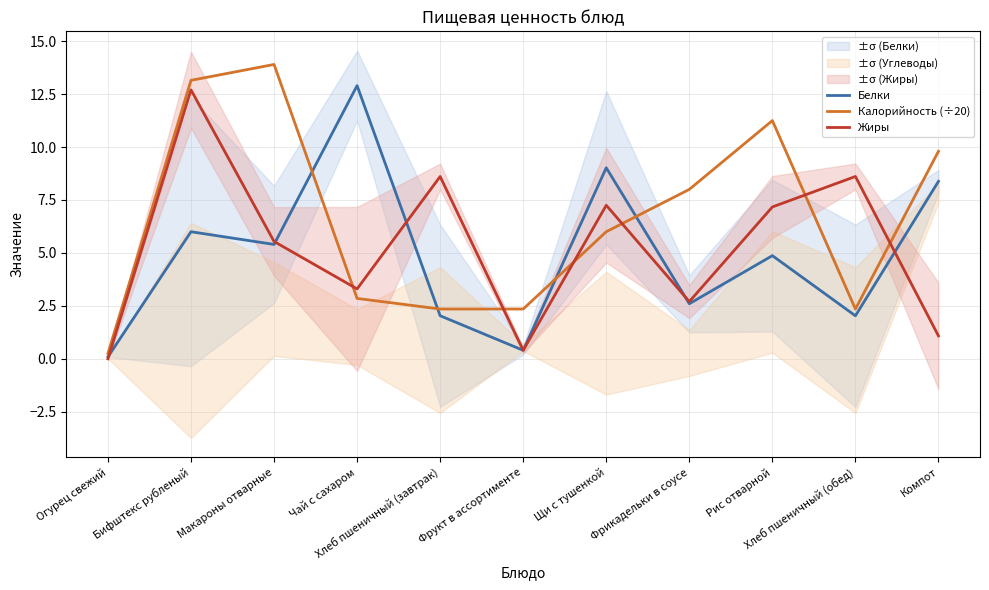

List the series in order of their peak value, lowest first.

Жиры, Белки, Калорийность (÷20)